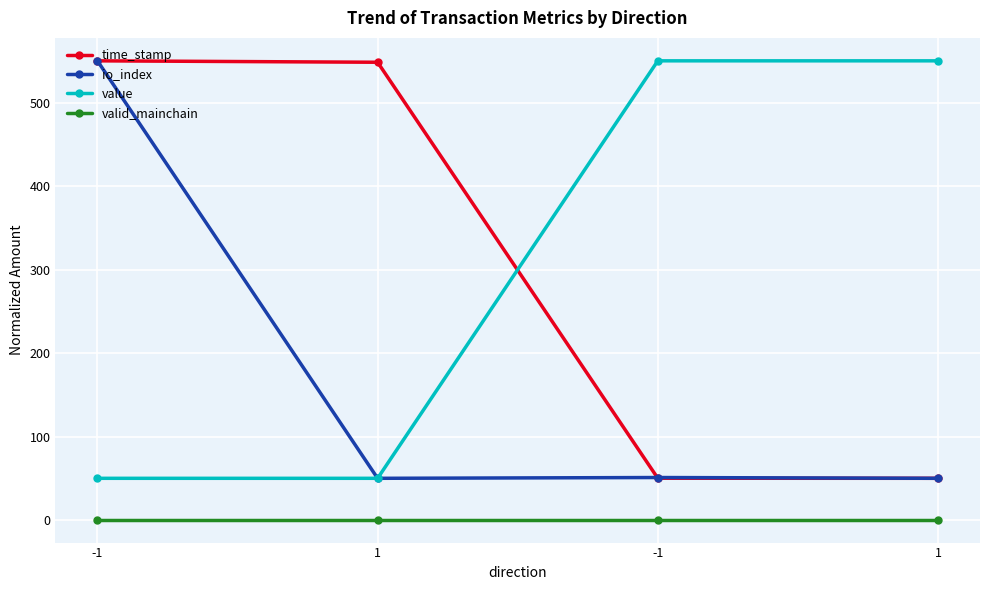

What are all the series names shown in the legend?

time_stamp, io_index, value, valid_mainchain